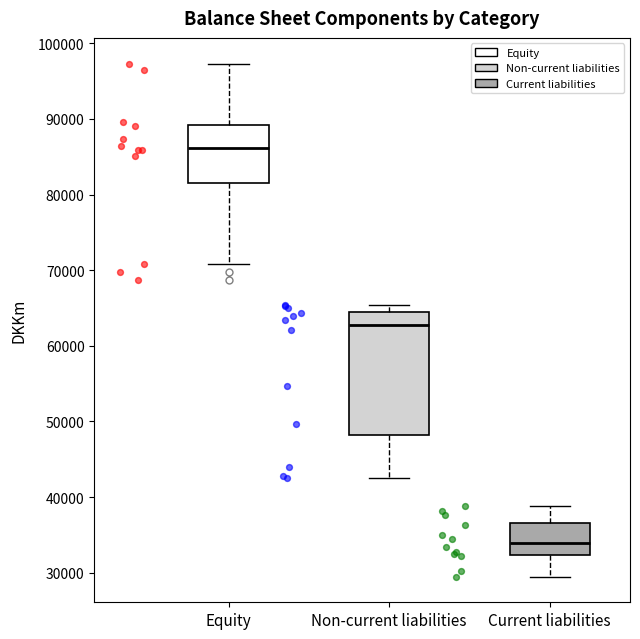

Reading left to right, read every box against the y-axis: the position of its median line, the range the box covers, and the ends of its whiskers. The values are not printed on the chart, so give them approximately, as read against the axis.

Equity: median 86000, box 82000 to 89000, whiskers 71000 to 97000
Non-current liabilities: median 63000, box 48000 to 64000, whiskers 43000 to 65000
Current liabilities: median 34000, box 32000 to 37000, whiskers 29000 to 39000